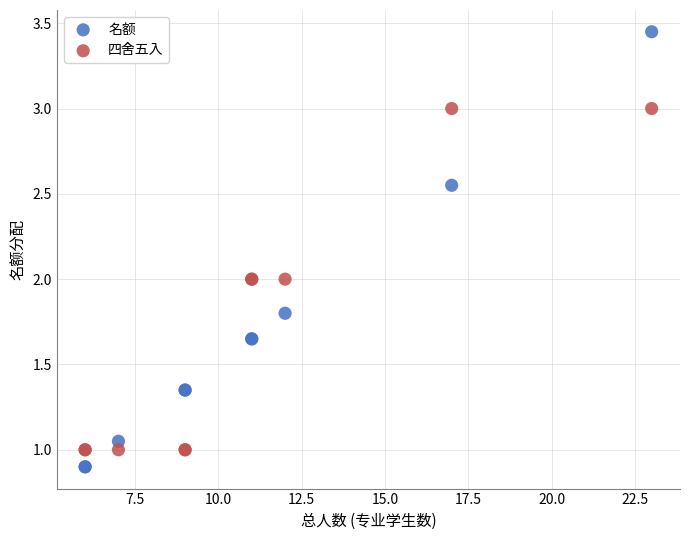

What are all the series names shown in the legend?

名额, 四舍五入